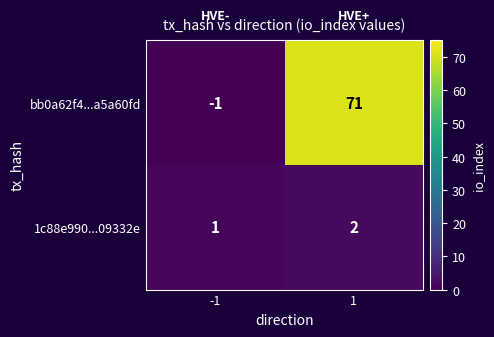

Reading left to right, list all the values displayed in this chart.

bb0a62f4...a5a60fd: -1=-1	1=71
1c88e990...09332e: -1=1	1=2